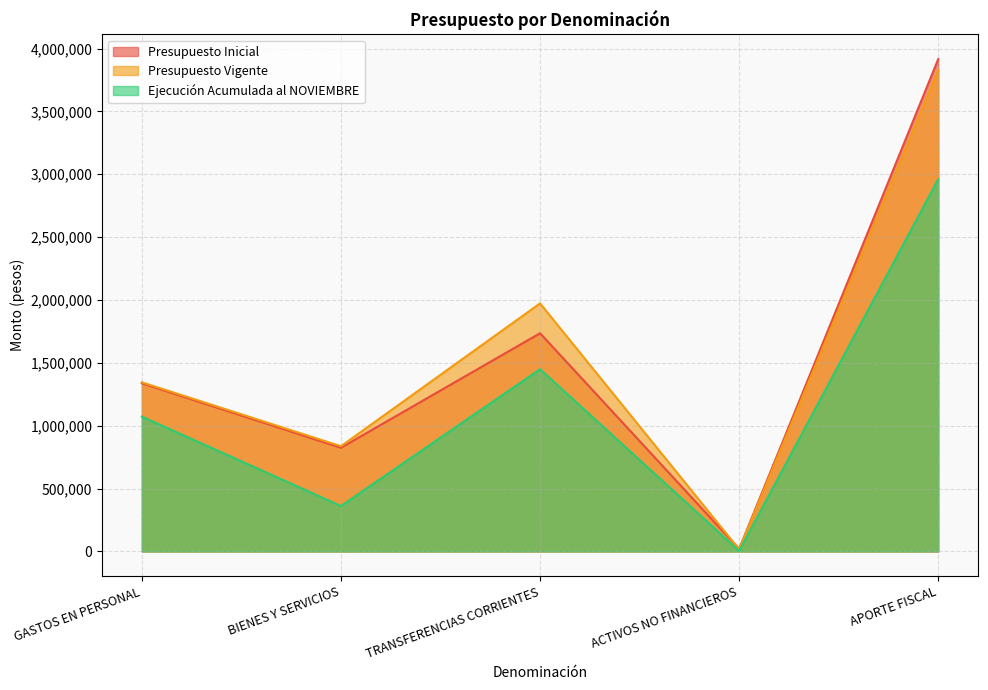

True or false: Ejecución Acumulada al NOVIEMBRE has a value of 361298 at BIENES Y SERVICIOS.

True